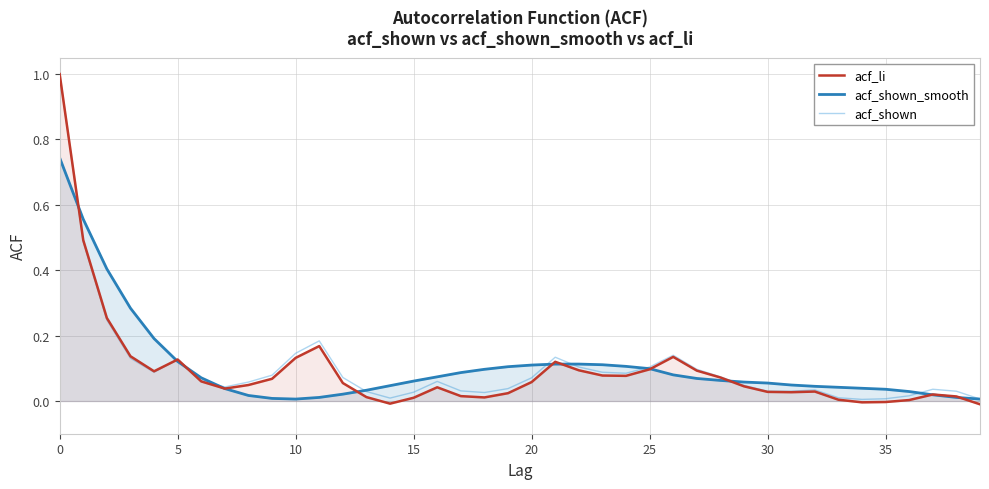

Which category has the lowest value across all series?

39